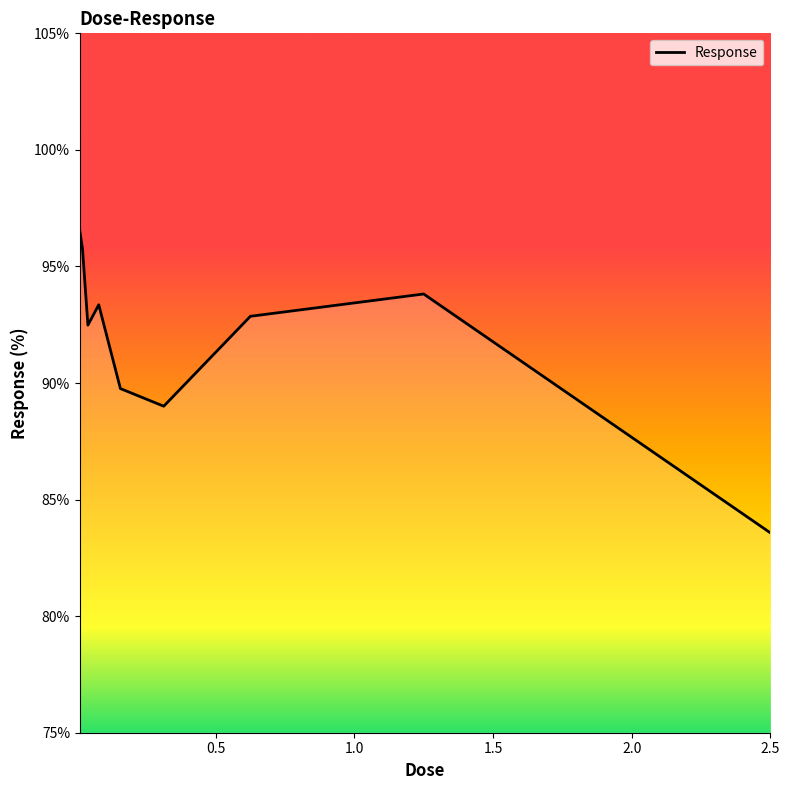

How many distinct data groups are displayed?

1